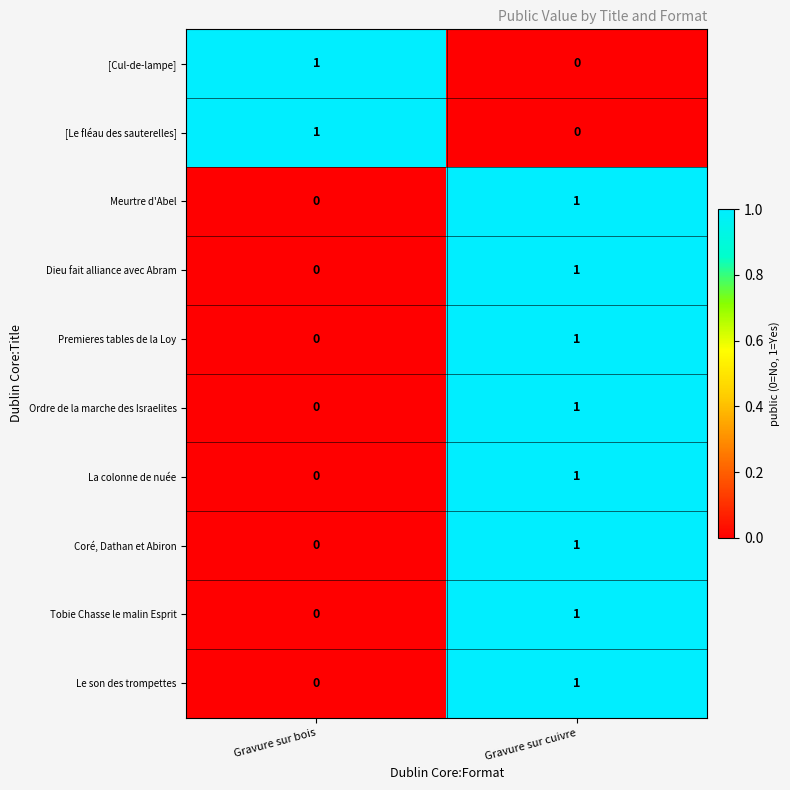

At which label does Premieres tables de la Loy reach its peak?

Gravure sur cuivre